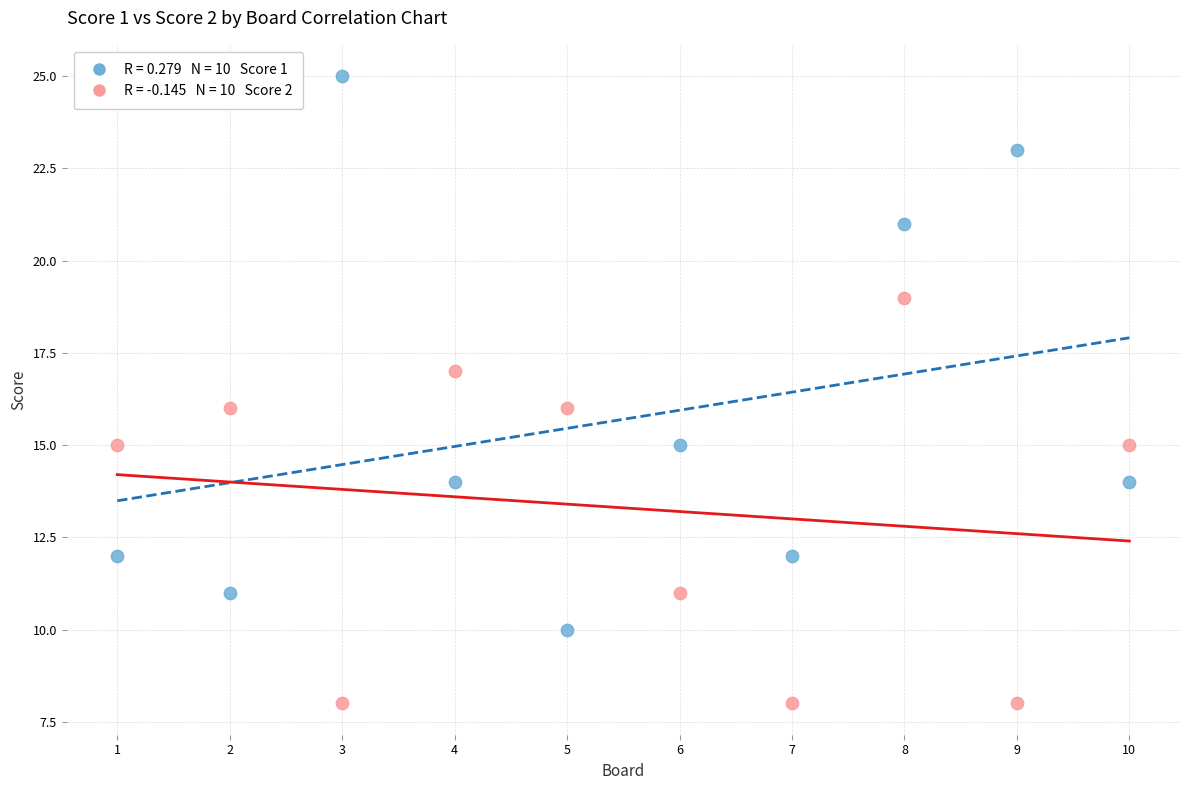

Across all data points, what is the range of X values (max minus min)?

9